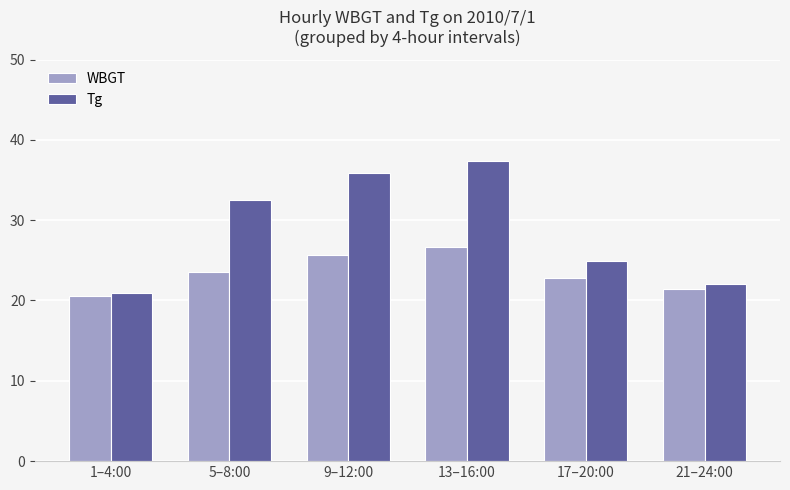

At which label is WBGT closest to 23?

17–20:00